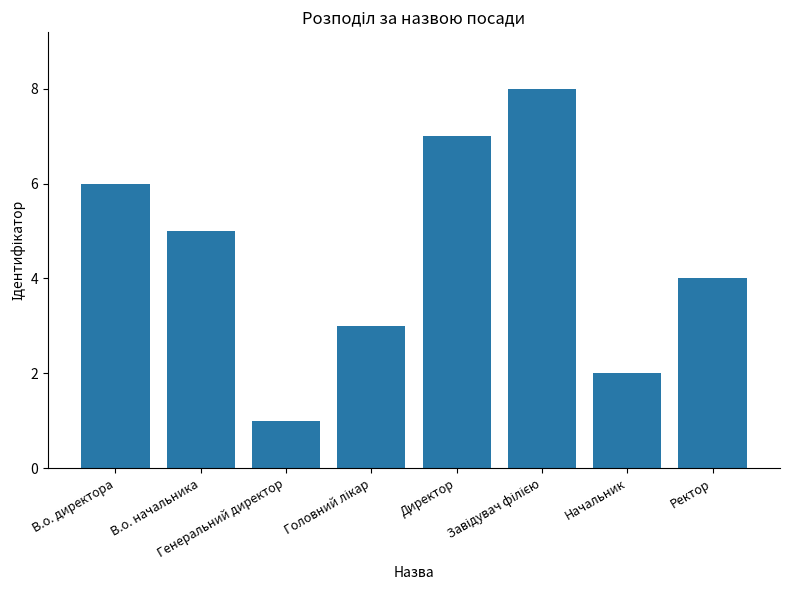

What is the sum of all values?

36